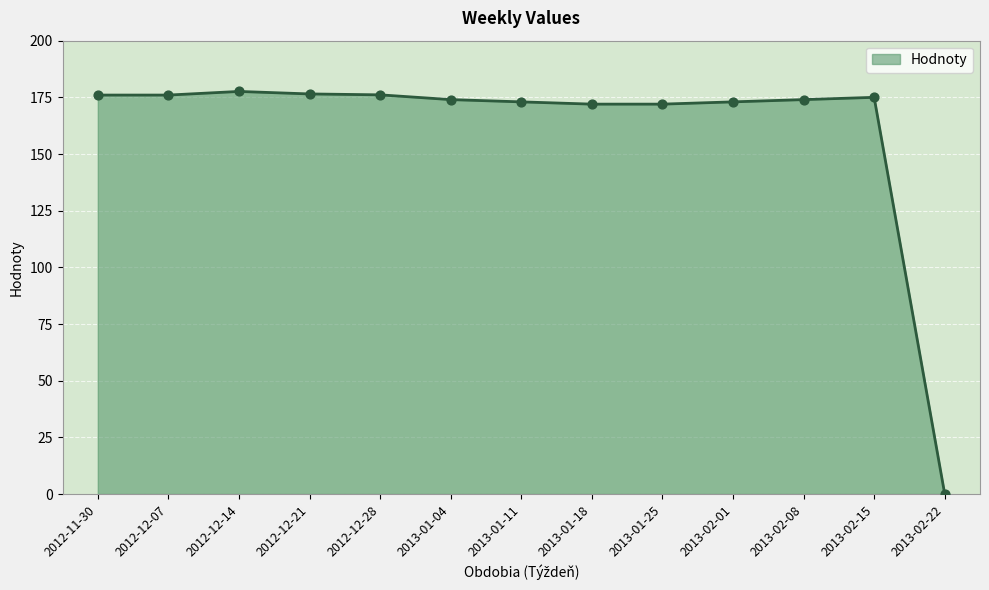

Approximately how many times larger is the value at 2012-12-21 compared to 2012-12-14?

1.0